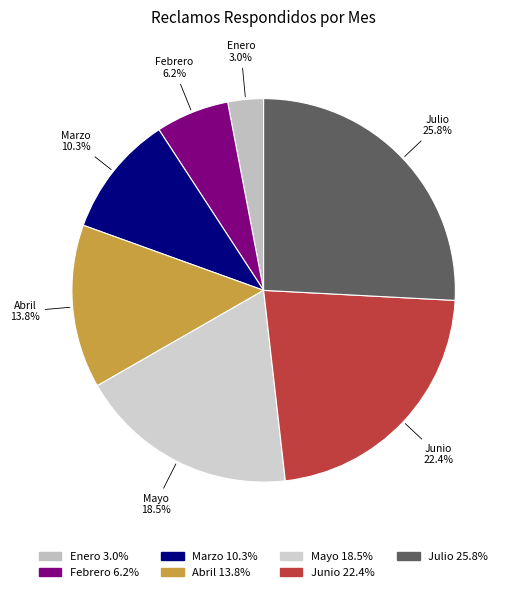

Rank the categories by value from lowest to highest.

Enero, Febrero, Marzo, Abril, Mayo, Junio, Julio